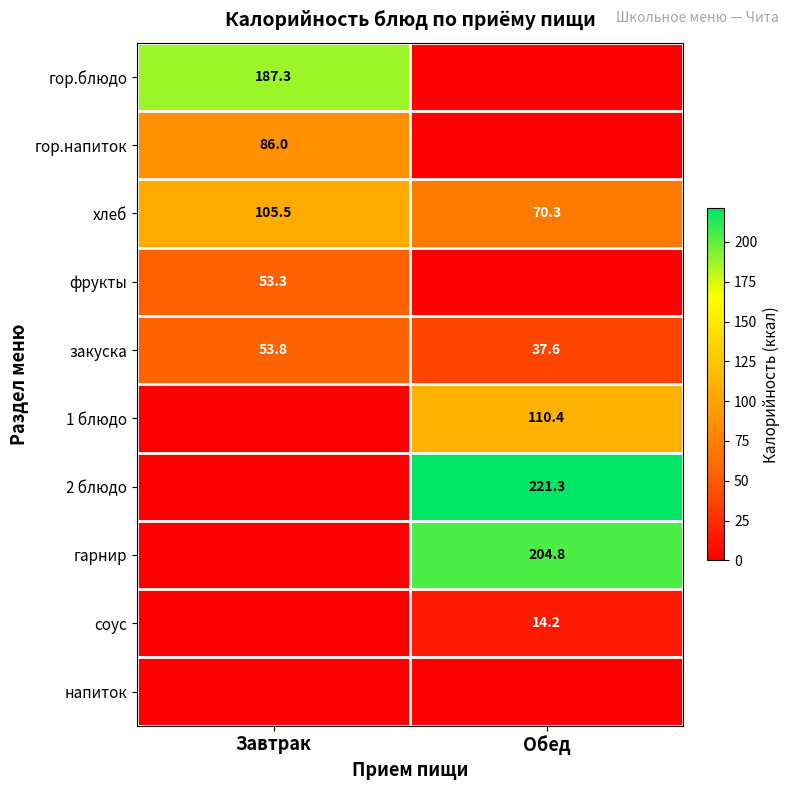

What is the sum of all хлеб values?

175.8